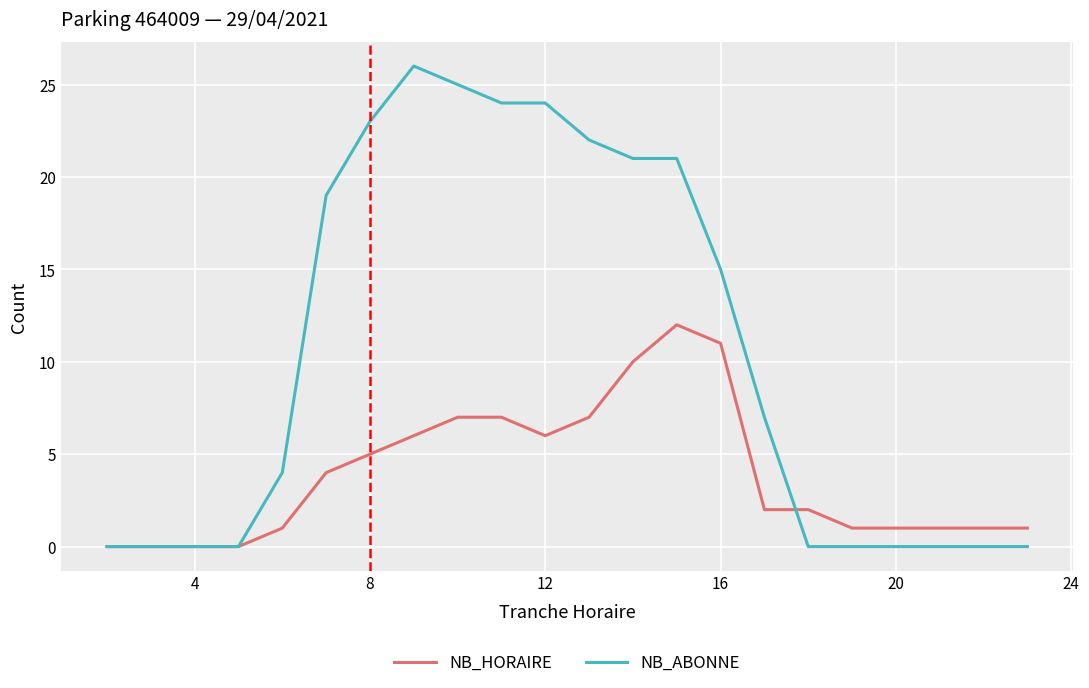

Which series has the widest spread of values?

NB_ABONNE